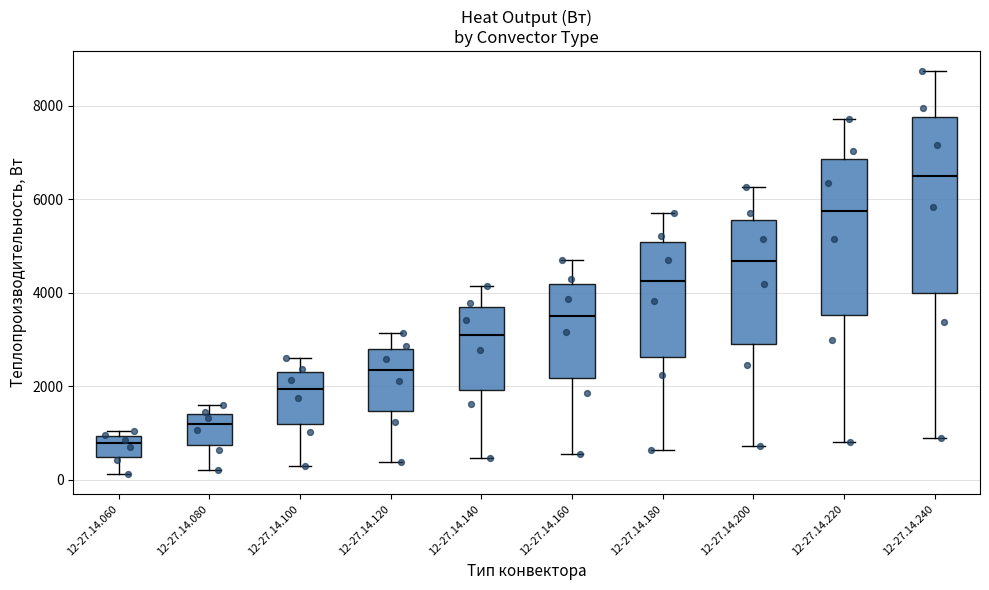

Reading left to right, transcribe this box plot: for each box, give where its median line is, the range the box spans, and where its two whiskers end, as read against the y-axis. The values are not printed on the chart, so give them approximately, as read against the axis.

12-27.14.060: median 800, box 400 to 1000, whiskers 200 to 1000 (just above the box's upper edge)
12-27.14.080: median 1200, box 800 to 1400, whiskers 200 to 1600
12-27.14.100: median 2000, box 1200 to 2400, whiskers 200 to 2600
12-27.14.120: median 2400, box 1400 to 2800, whiskers 400 to 3200
12-27.14.140: median 3000, box 2000 to 3600, whiskers 400 to 4200
12-27.14.160: median 3600, box 2200 to 4200, whiskers 600 to 4600
12-27.14.180: median 4200, box 2600 to 5000, whiskers 600 to 5800
12-27.14.200: median 4600, box 2800 to 5600, whiskers 800 to 6200
12-27.14.220: median 5800, box 3600 to 6800, whiskers 800 to 7800
12-27.14.240: median 6400, box 4000 to 7800, whiskers 800 to 8800